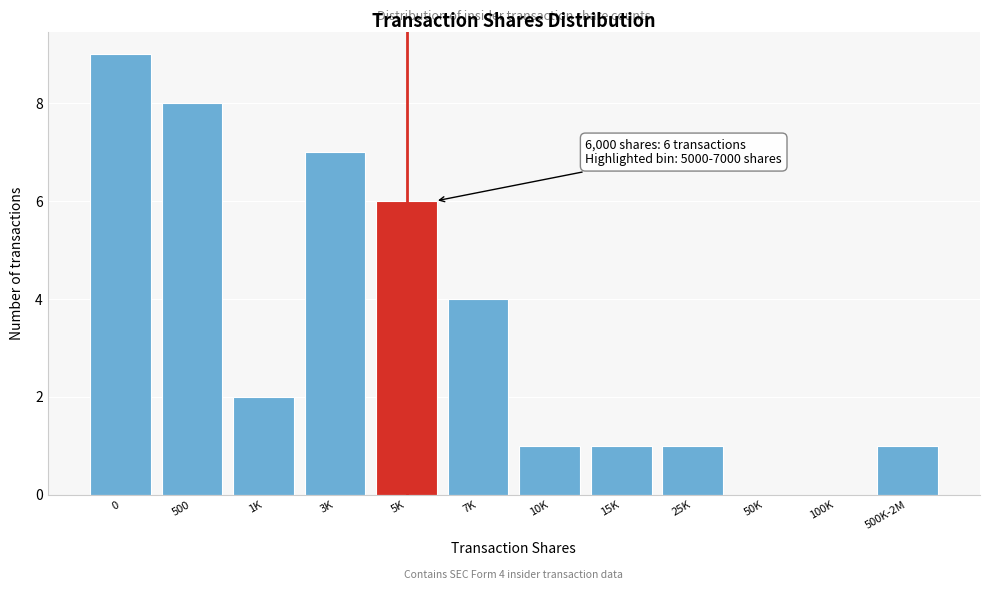

Reading left to right, extract all data points from this chart.

0=9	500=8	1K=2	3K=7	5K=6	7K=4	10K=1	15K=1	25K=1	50K=0	100K=0	500K-2M=1